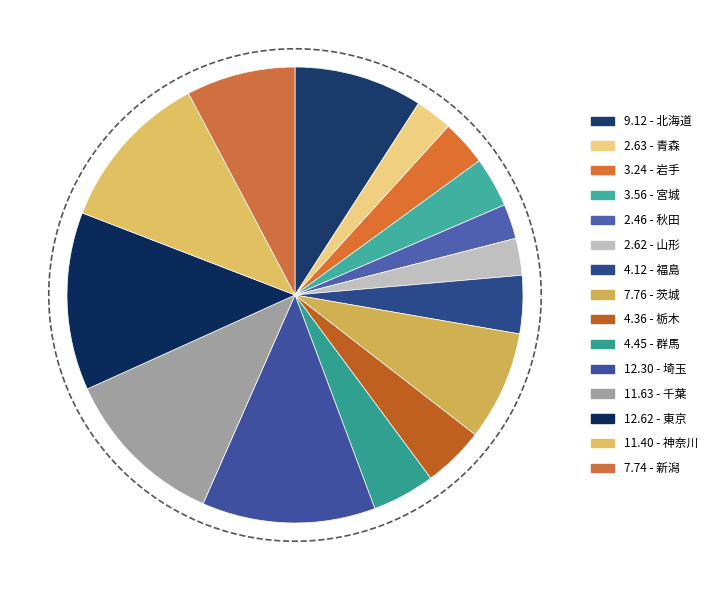

To the nearest percent, what percentage of the pie is 福島?

4%